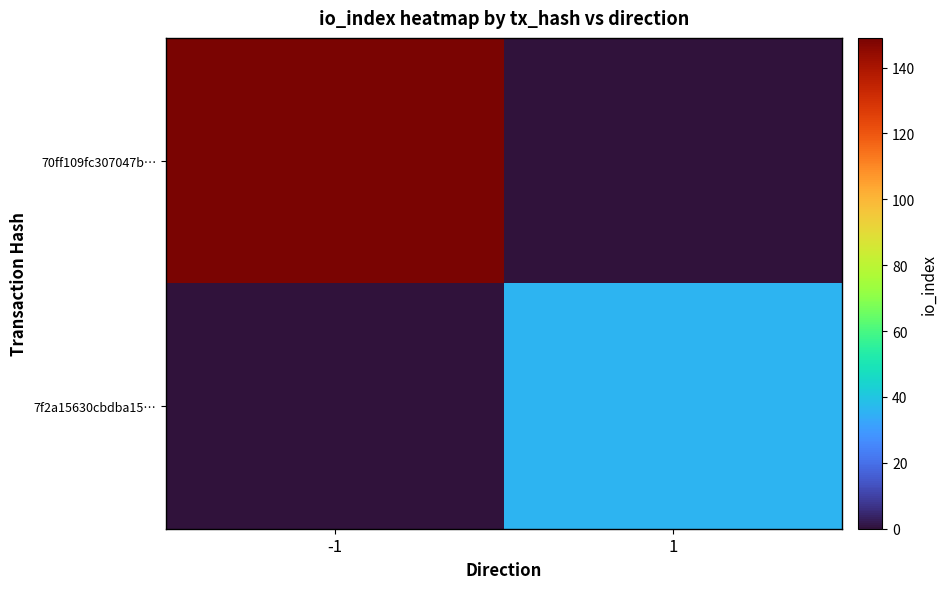

Reading left to right, what are all the values shown in this chart?

70ff109fc307047b…: -1=149	1=0
7f2a15630cbdba15…: -1=0	1=36